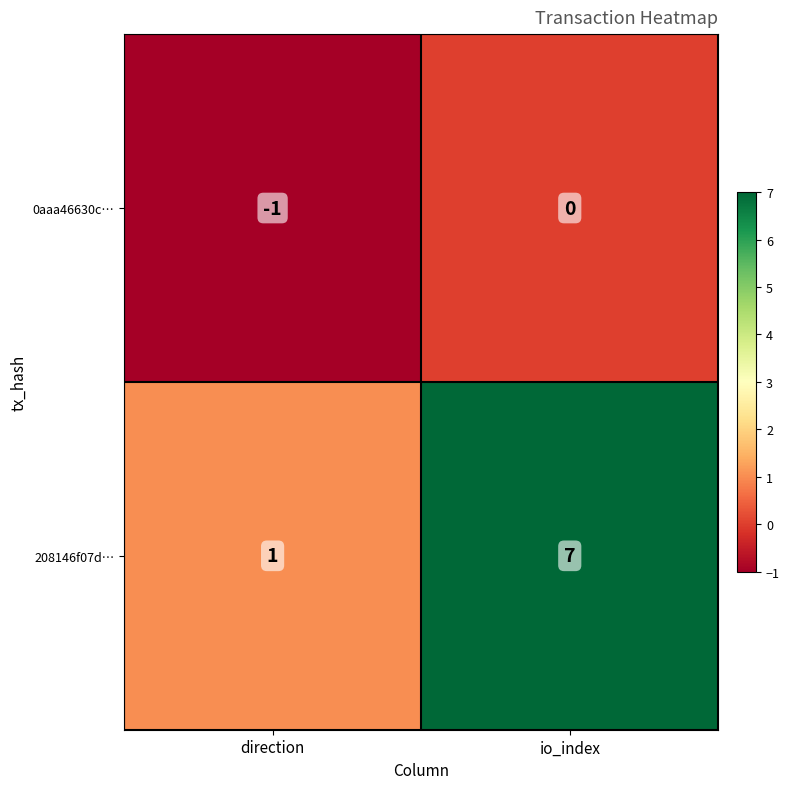

How many categories are shown in the chart?

2